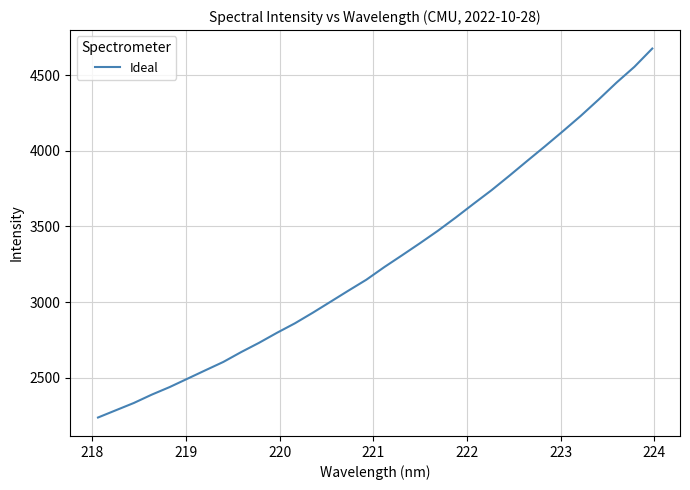

How many values exceed 3231?

16